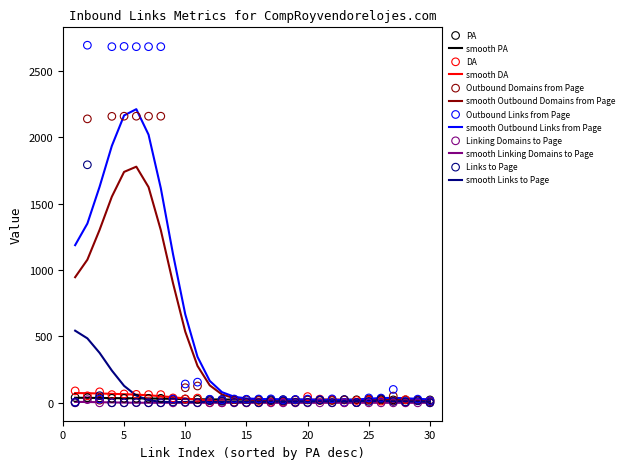

Which series contains the highest Y value?

Outbound Links from Page